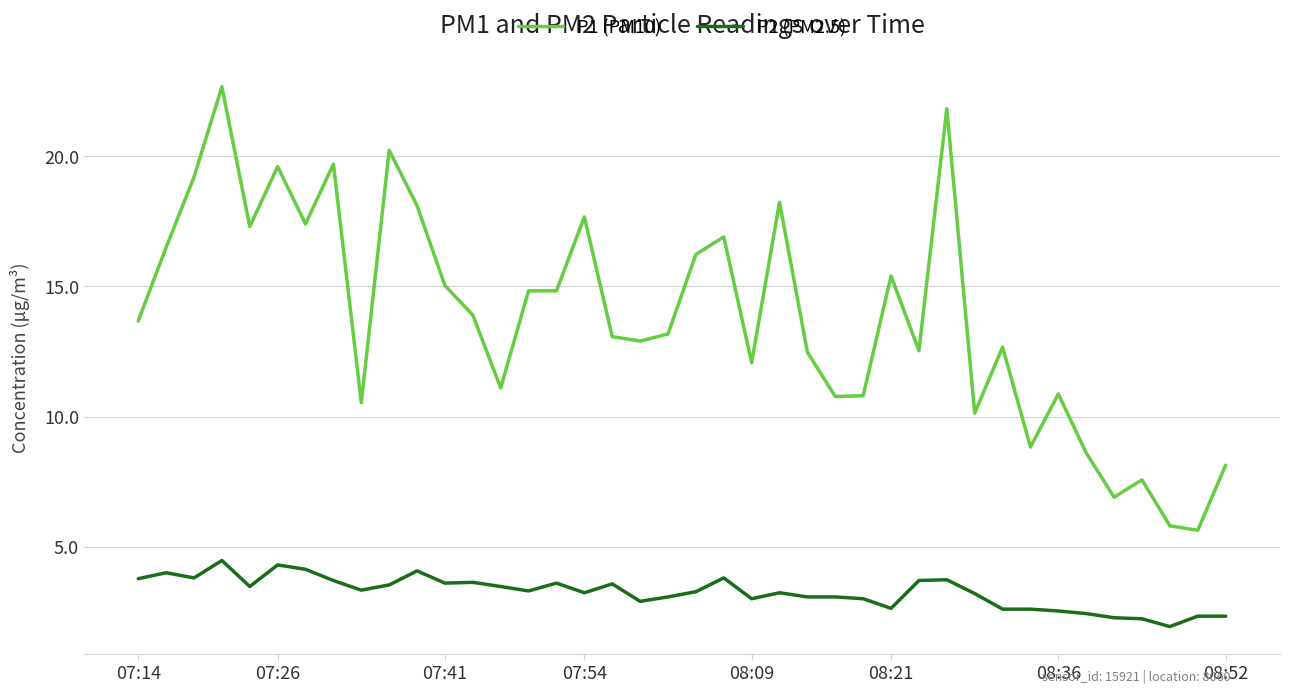

Which series has the largest range (max minus min)?

P1 (PM10)